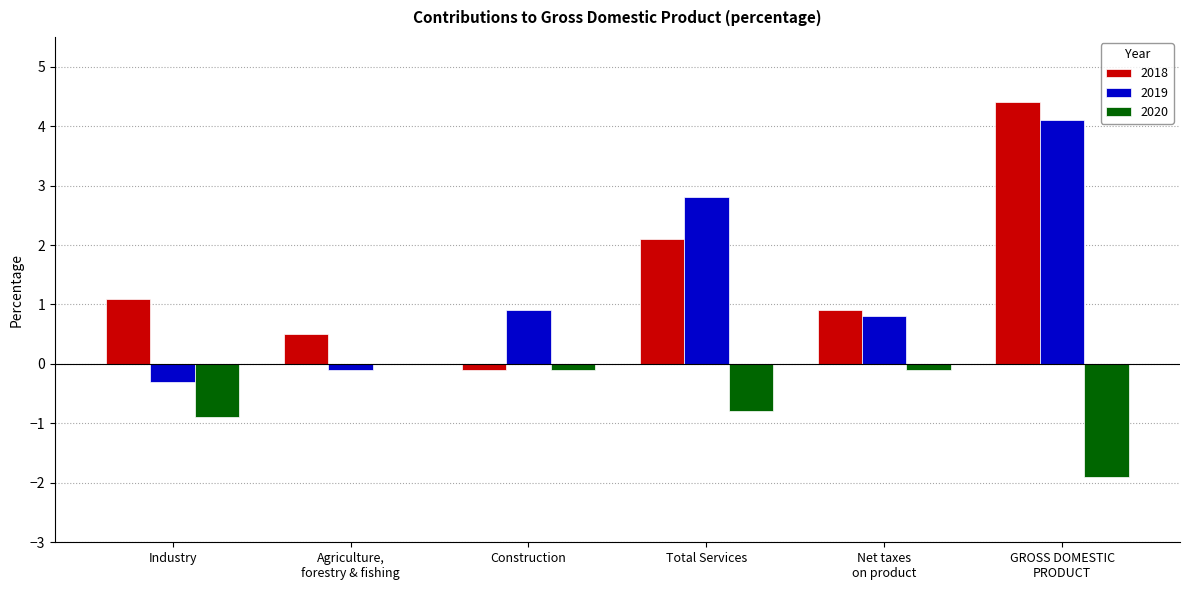

What is the sum of all 2020 values?

-3.8